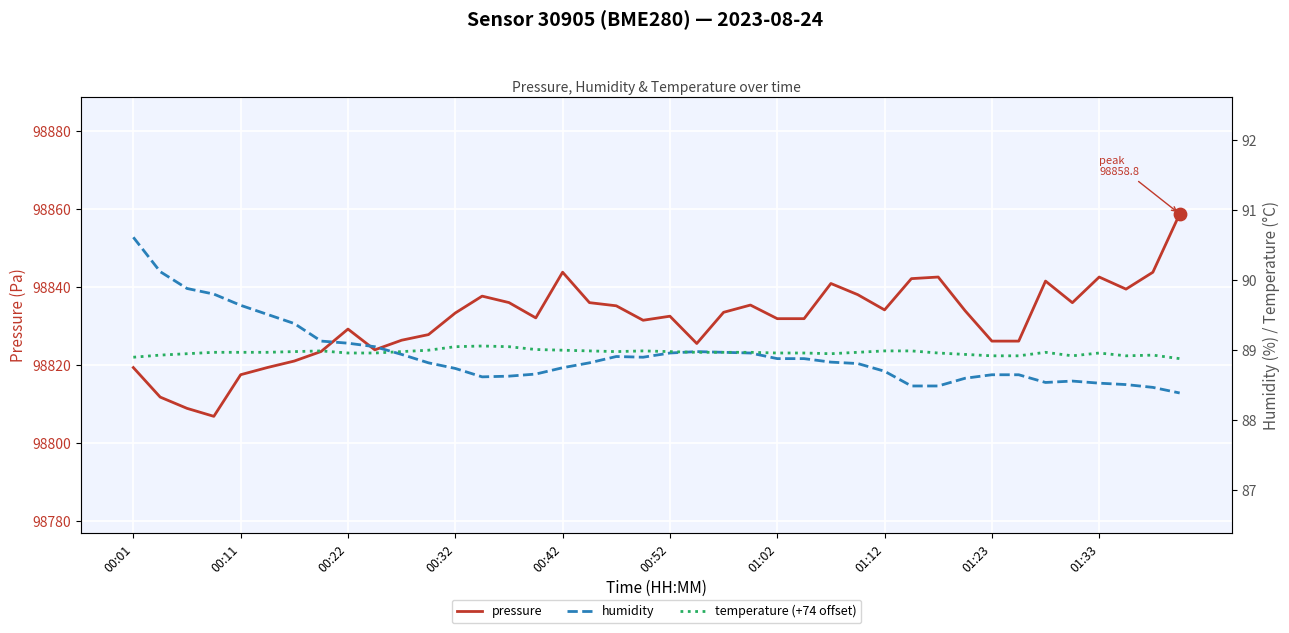

Which series contains the highest Y value?

pressure